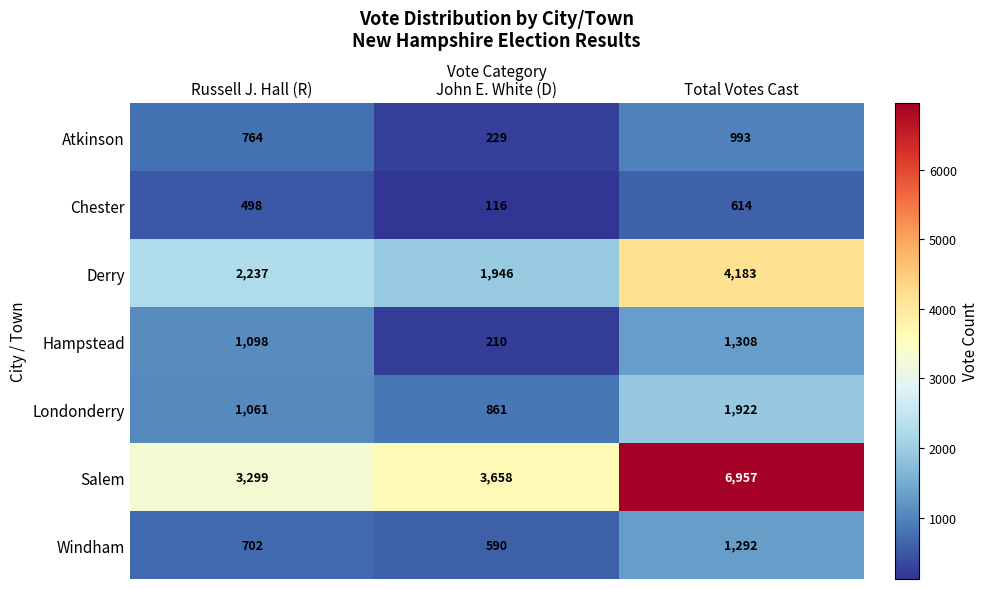

How many categories are shown in the chart?

3